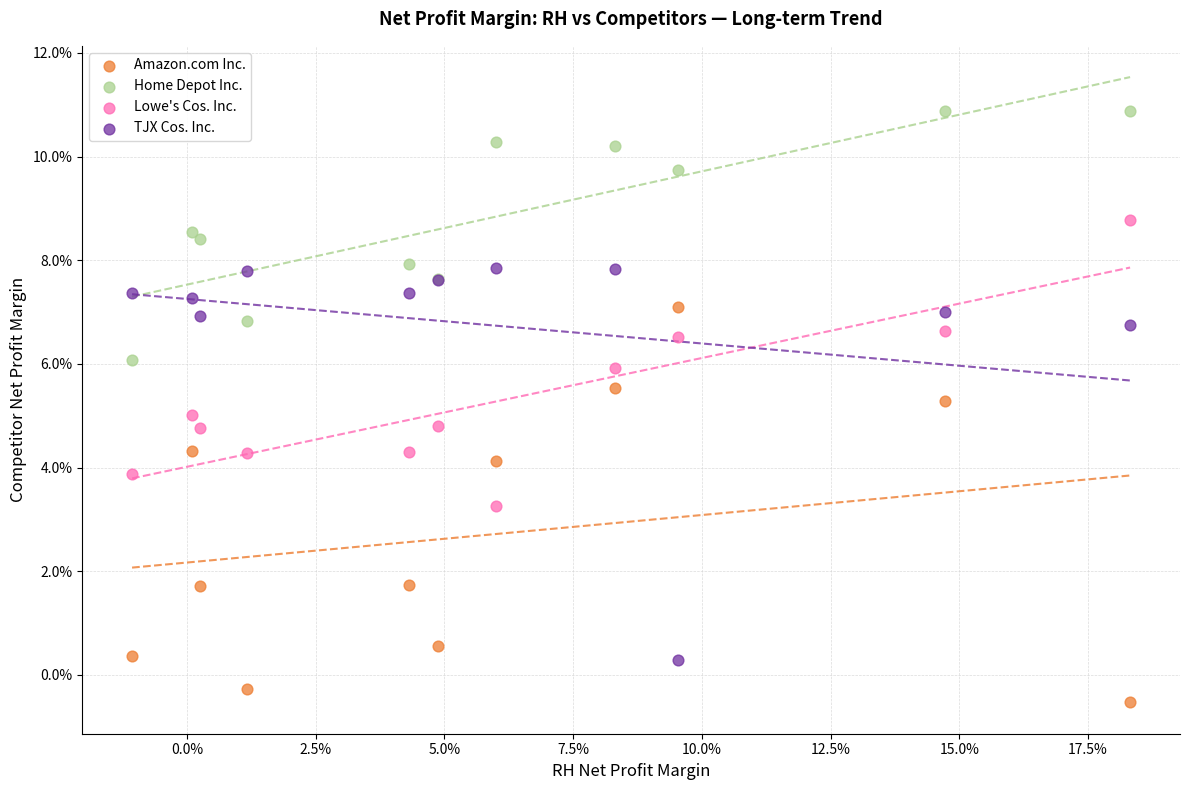

Which series contains the highest Y value?

Home Depot Inc.